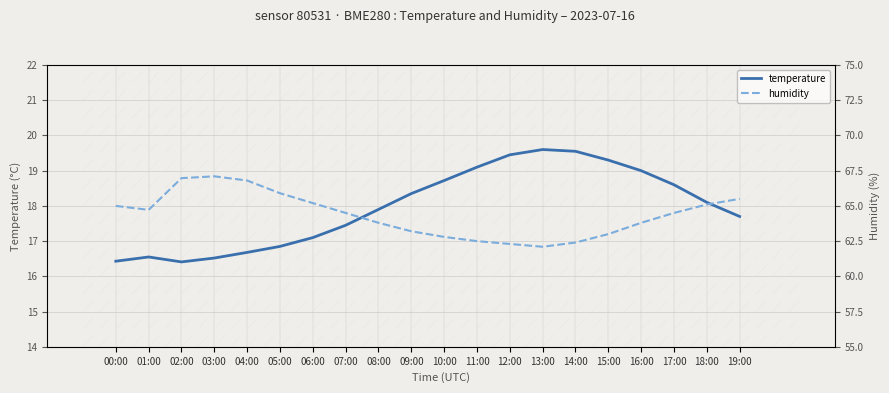

How many data points in temperature are above 18?

10